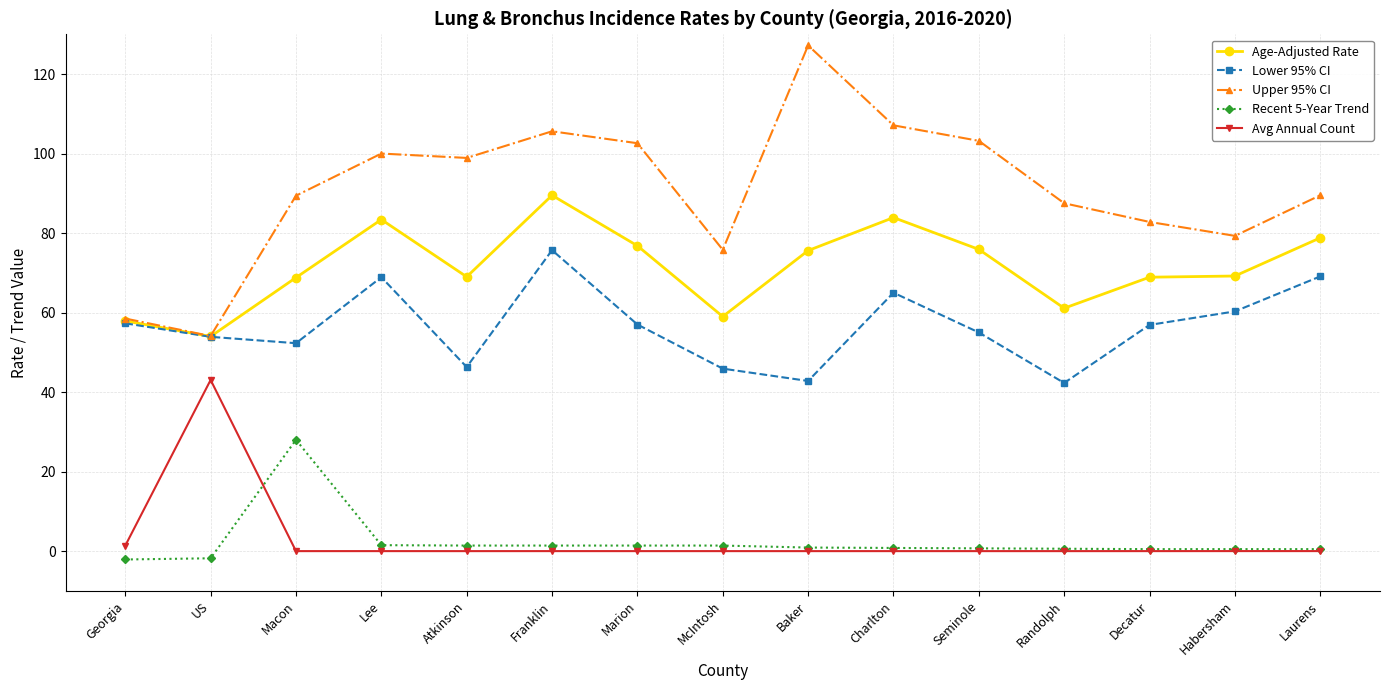

In Lower 95% CI, how many points are lower than both neighbors (excluding endpoints)?

4